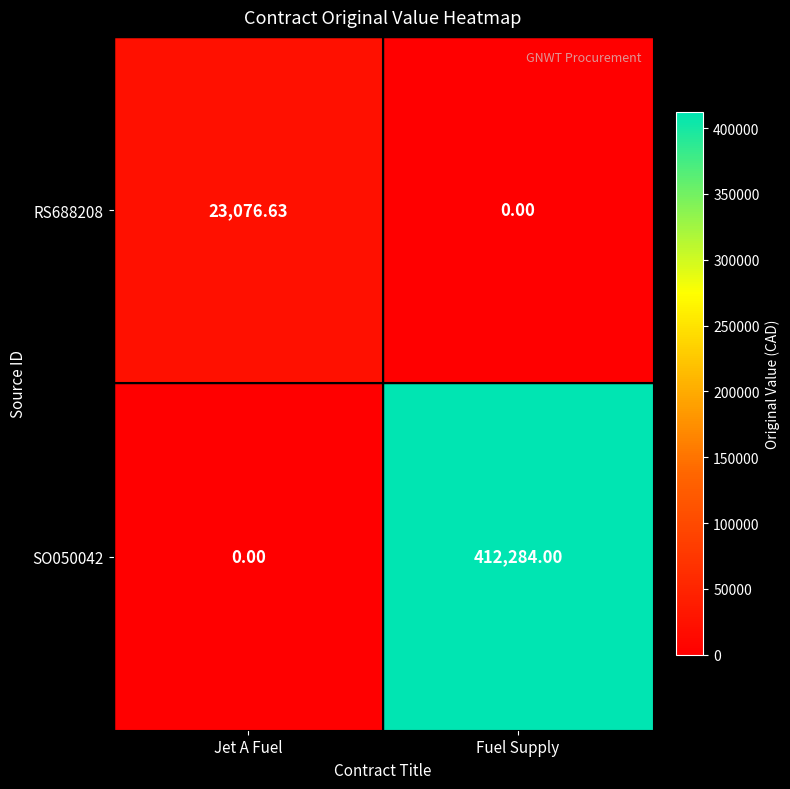

At which label does RS688208 first exceed 23076?

Jet A Fuel